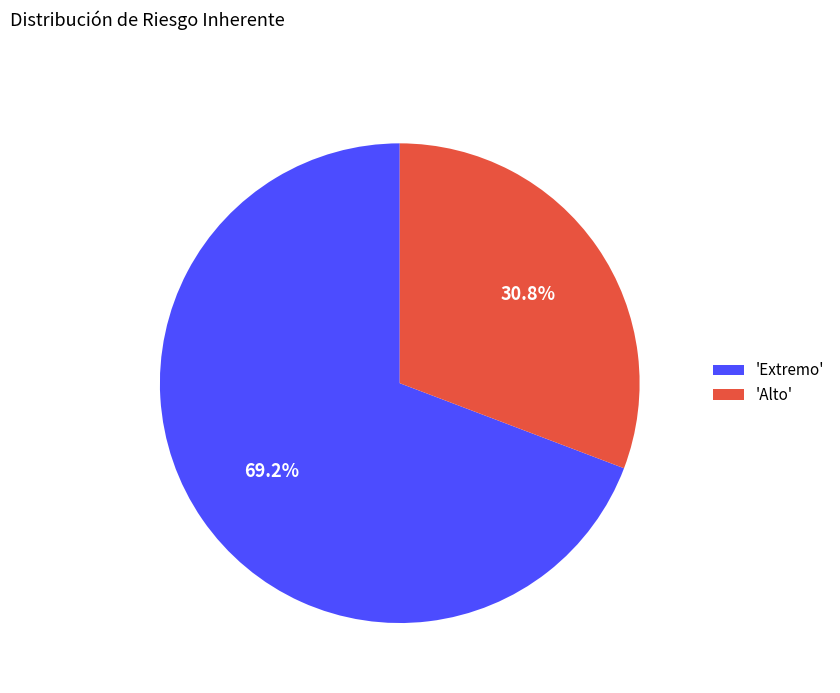

What is the ratio of the value at 'Alto' to the value at 'Extremo'?

0.4